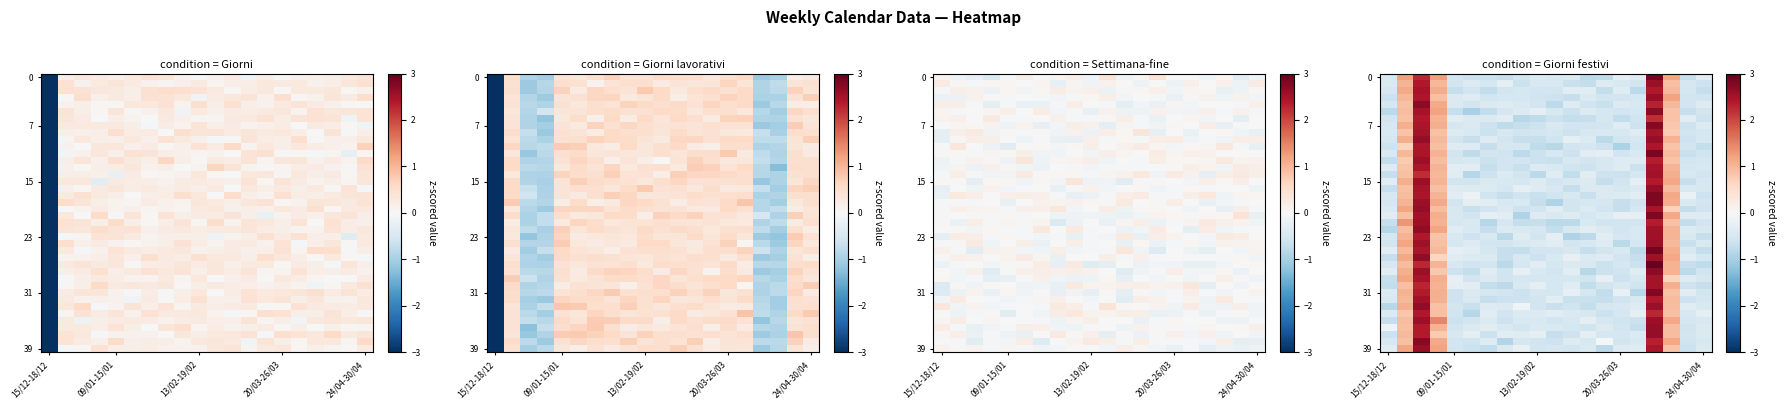

What is the total value across all series at 18?

-21.6